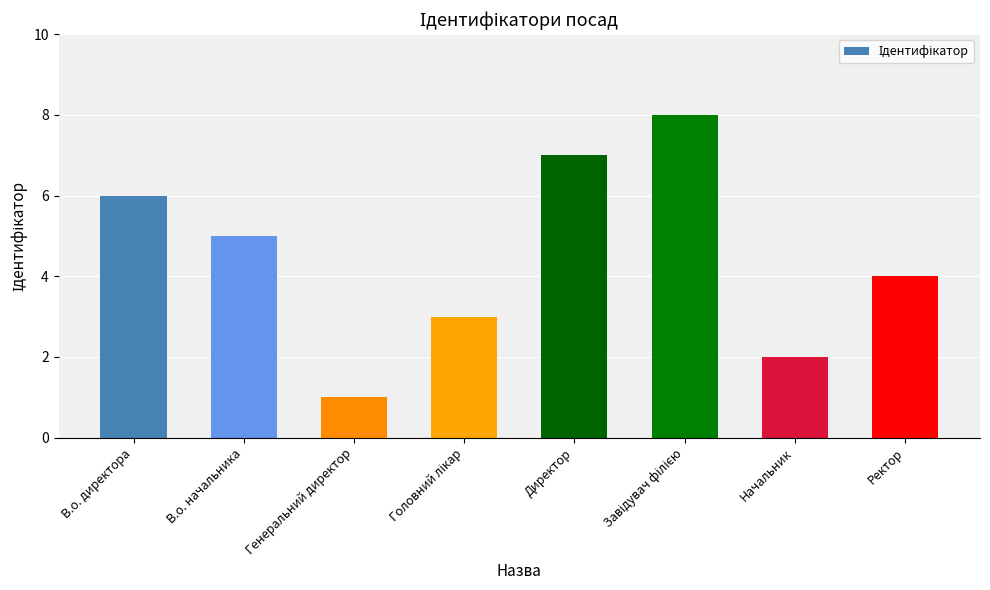

Are the bars grouped side by side (vs. stacked)?

No